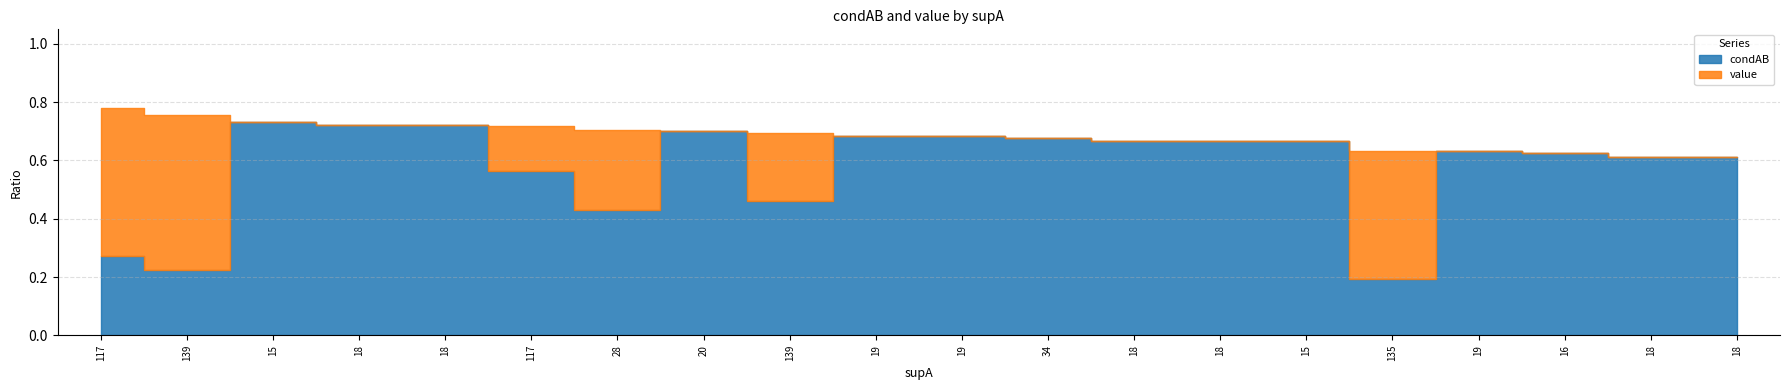

At how many categories does at least one series exceed 0?

20